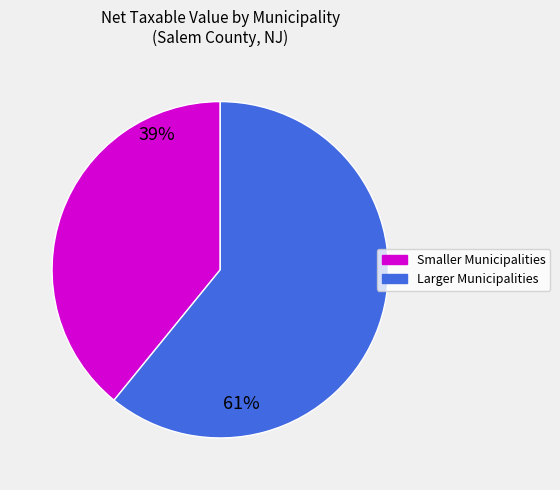

Count the number of slices in the pie.

2